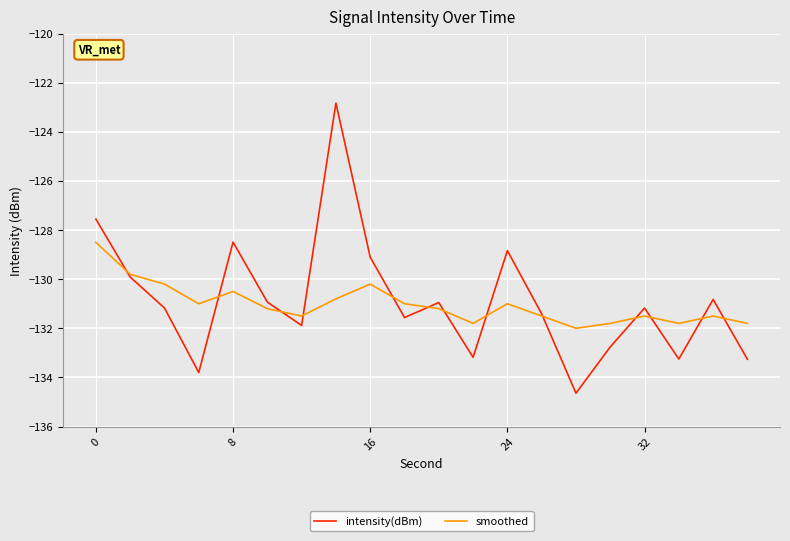

Rank the series by their maximum value, from lowest to highest.

smoothed, intensity(dBm)